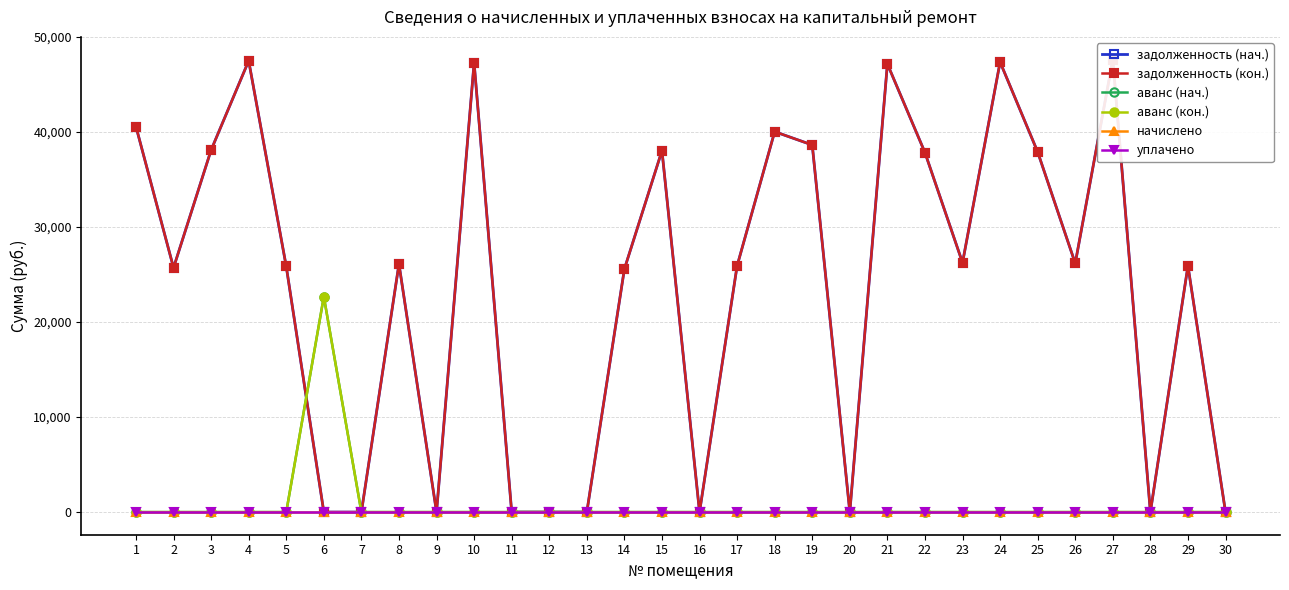

The value of уплачено at 1 is 0.0. True or false?

True